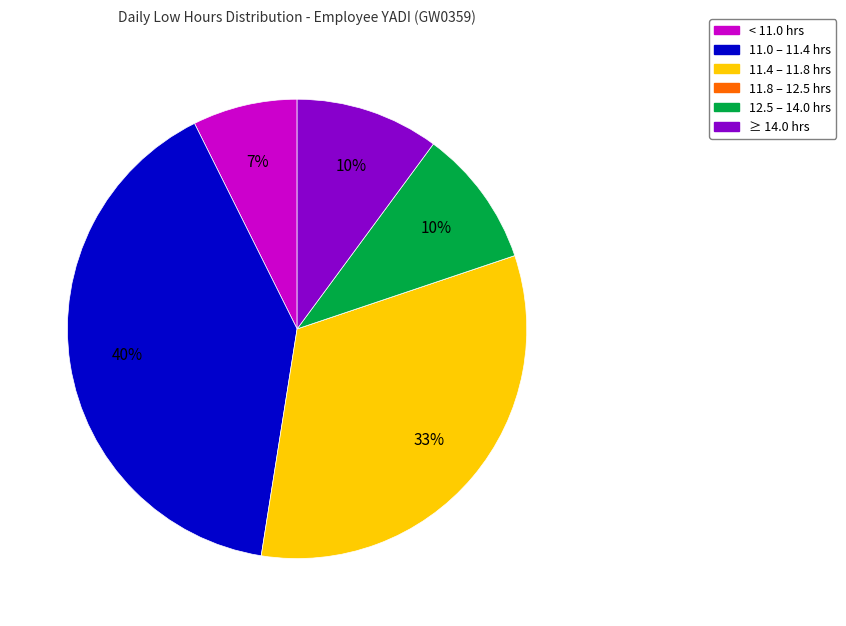

Is there a majority slice in this chart?

No